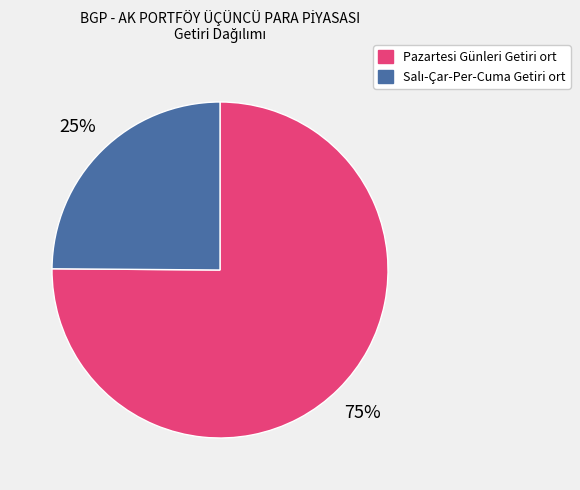

Which slice is the largest?

Pazartesi Günleri Getiri ort